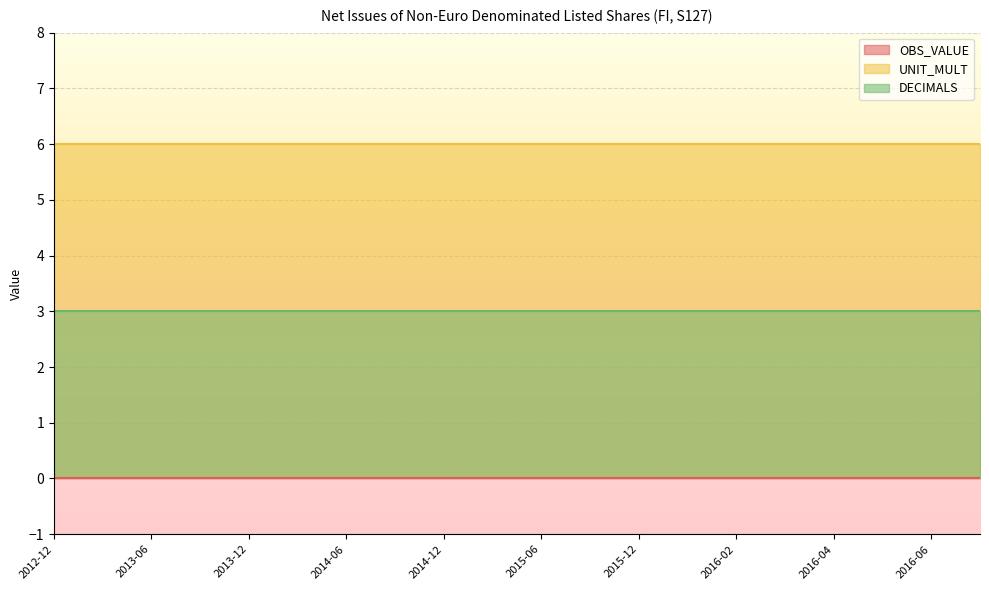

Between 2014-06 and 2013-12, which is larger?

2014-06